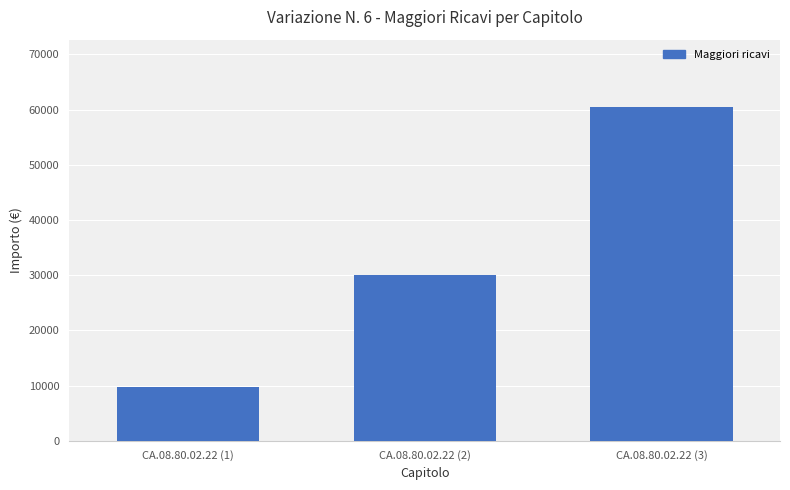

True or false: the data shows 9770.0 at CA.08.80.02.22 (1).

True